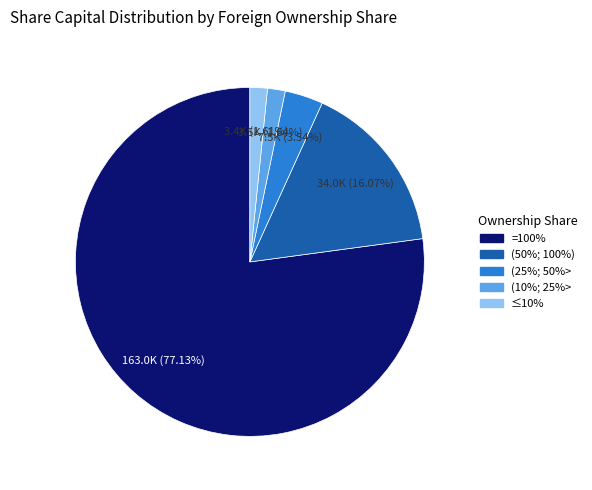

What portion of the pie excludes (50%; 100%)?

83.9%